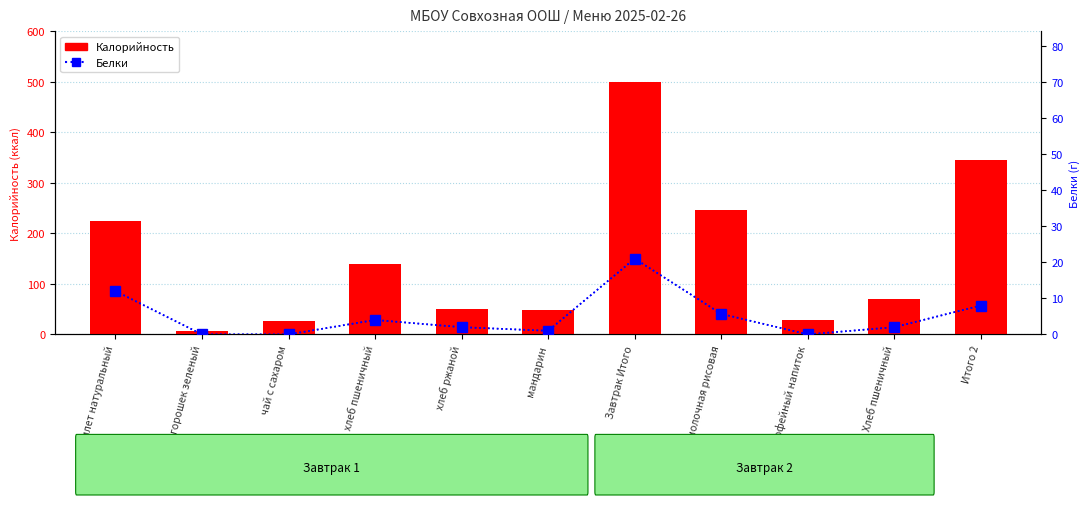

List the series in order of their peak value, highest first.

Калорийность, Белки